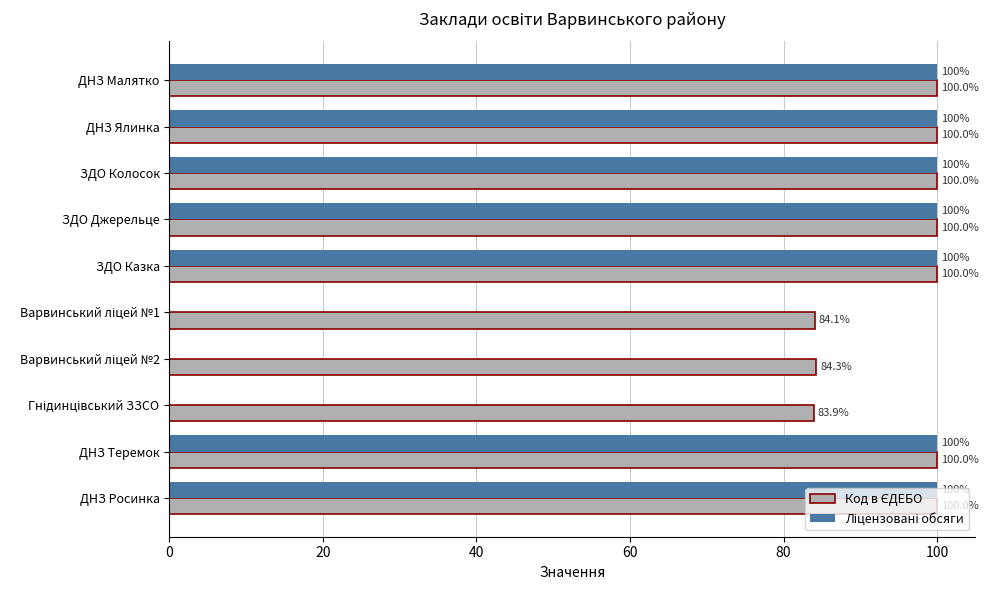

What is the total value across all series at ЗДО Джерельце?

200.0